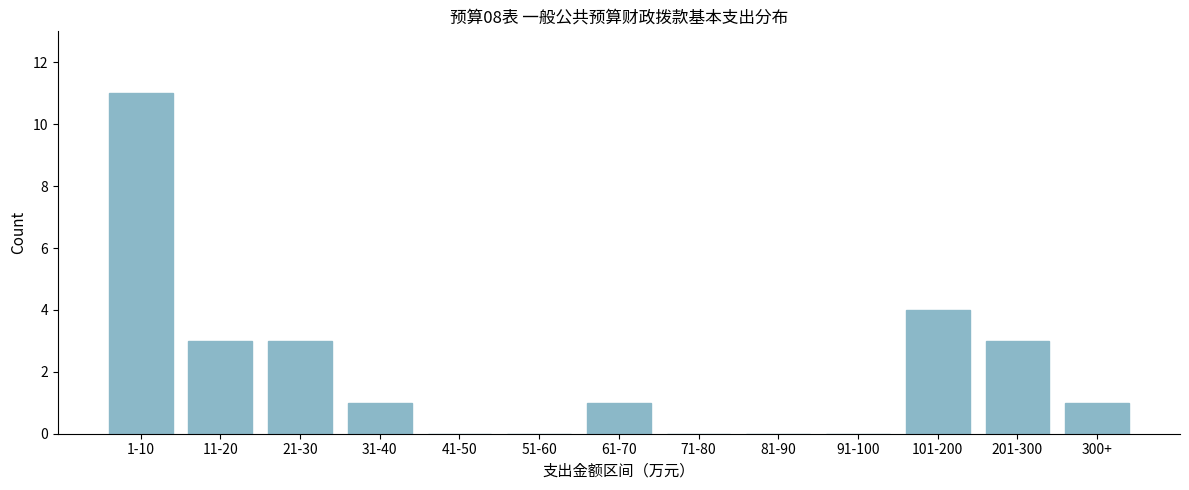

Reading left to right, list all the values displayed in this chart.

1-10=11	11-20=3	21-30=3	31-40=1	41-50=0	51-60=0	61-70=1	71-80=0	81-90=0	91-100=0	101-200=4	201-300=3	300+=1